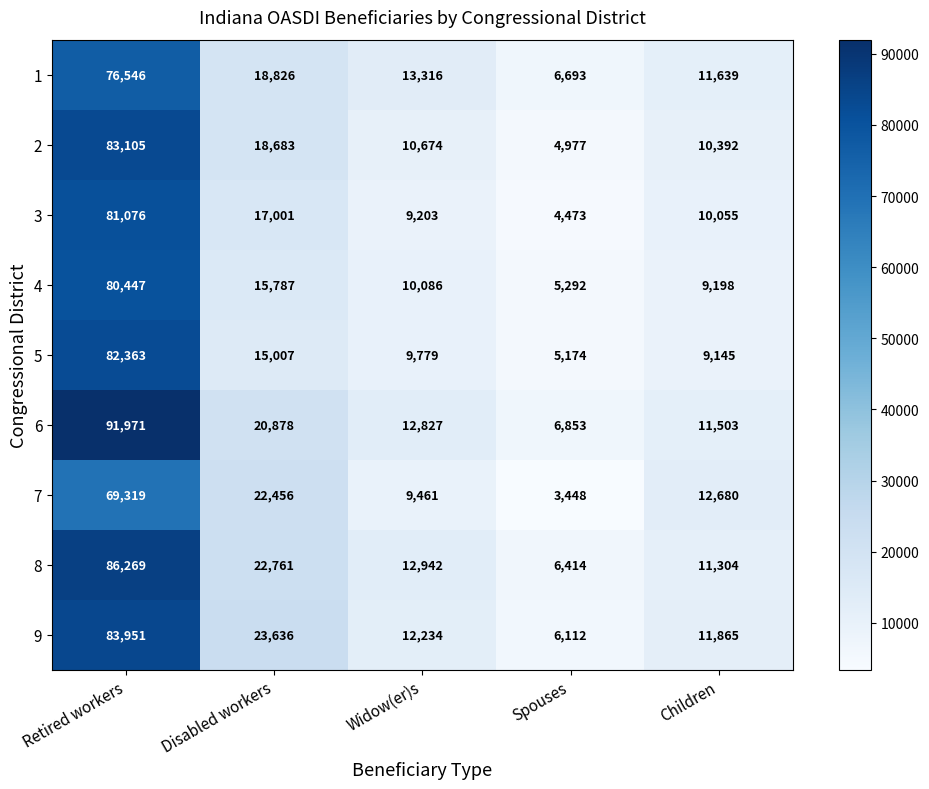

Which label corresponds to the smallest value in the chart?

Spouses